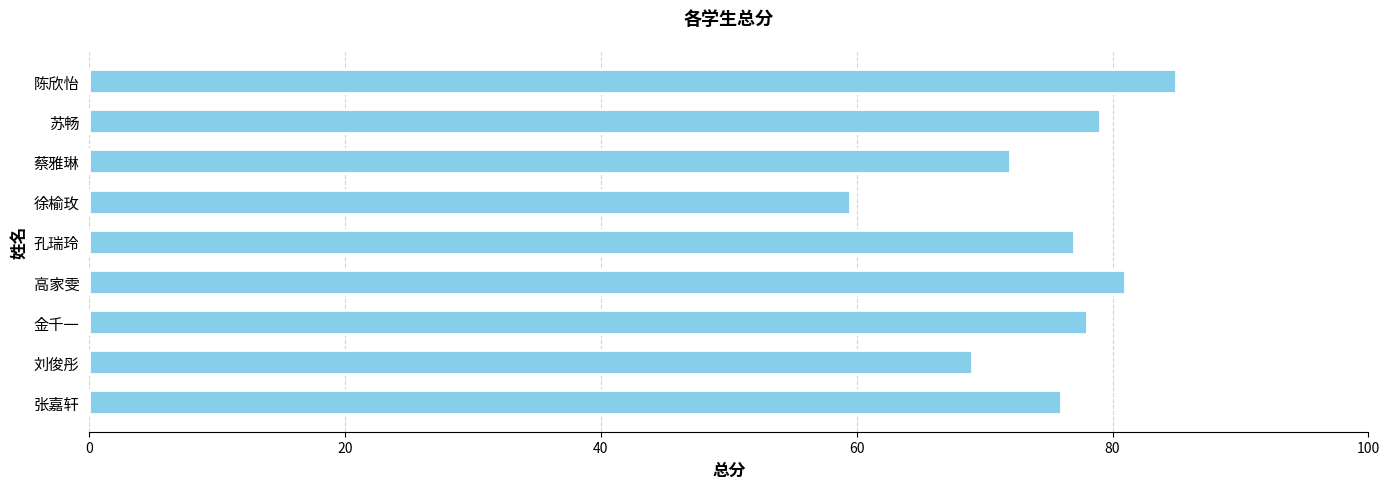

Approximately how many times larger is the value at 张嘉轩 compared to 徐榆玫?

1.3